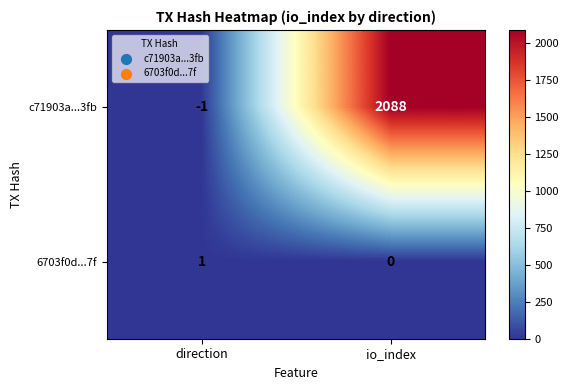

Which label corresponds to the largest value in the chart?

io_index